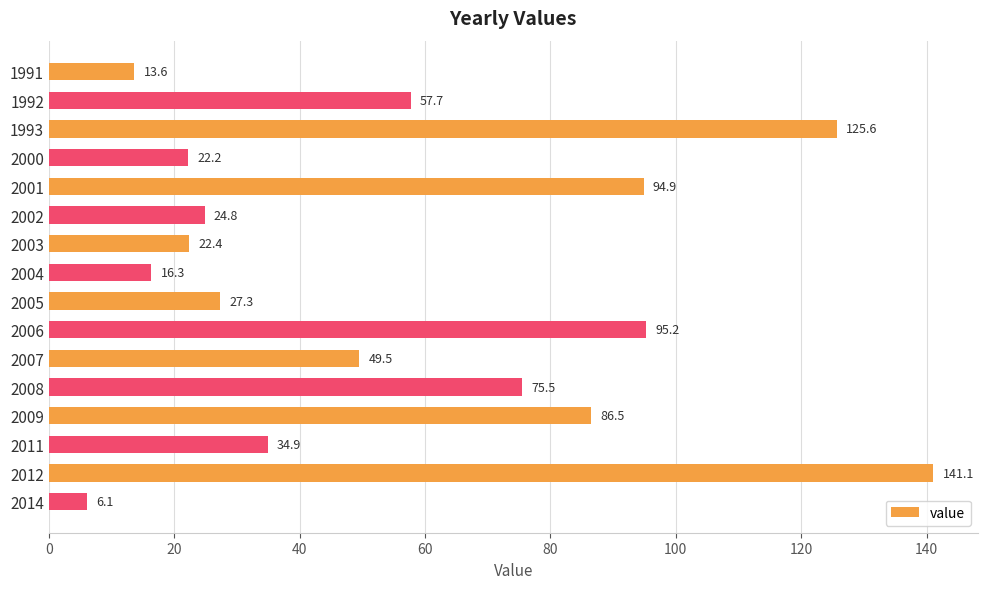

What is the value of the 13th bar from the top?

86.5